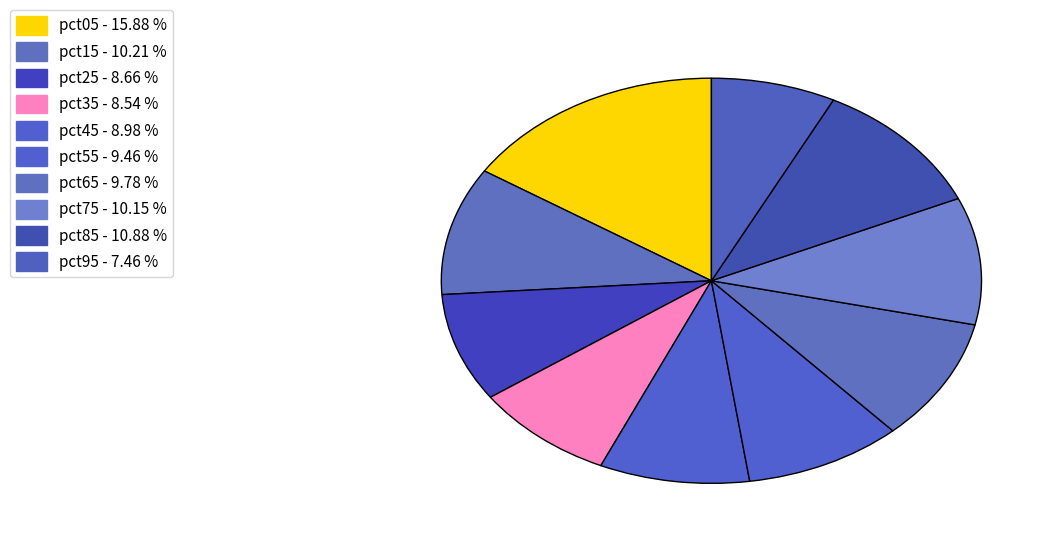

Count the number of slices in the pie.

10